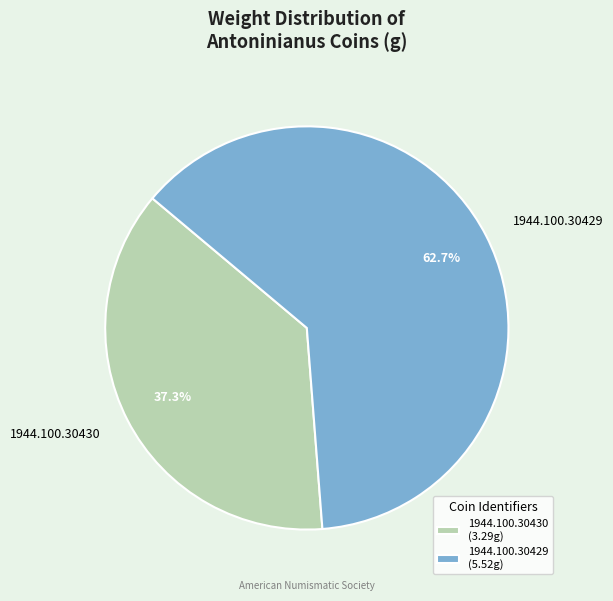

Is 1944.100.30430 the majority of the pie?

No